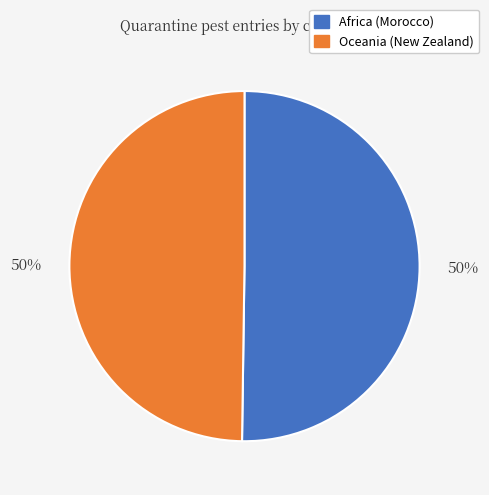

Is it true that Africa (Morocco) is 60% of the pie?

False